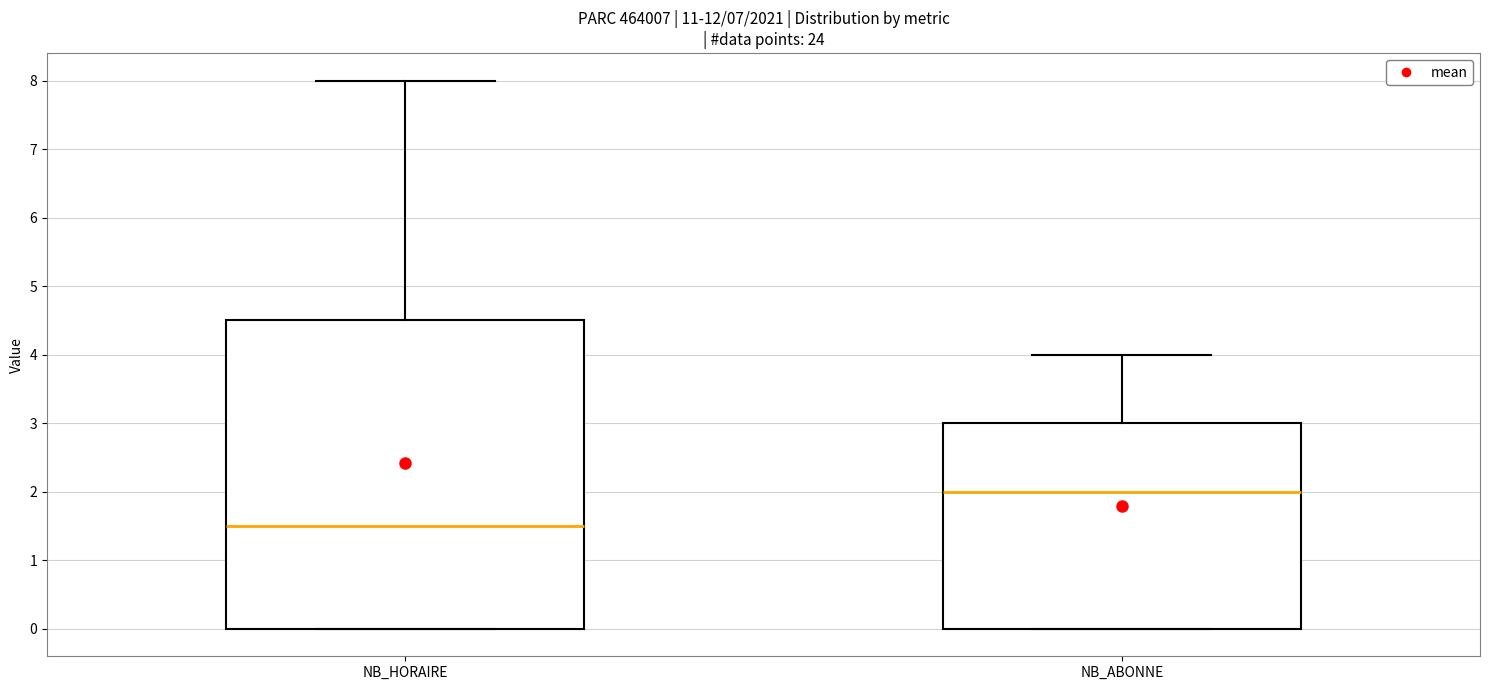

Which box is the tallest, from its lower edge to its upper edge?

NB_HORAIRE